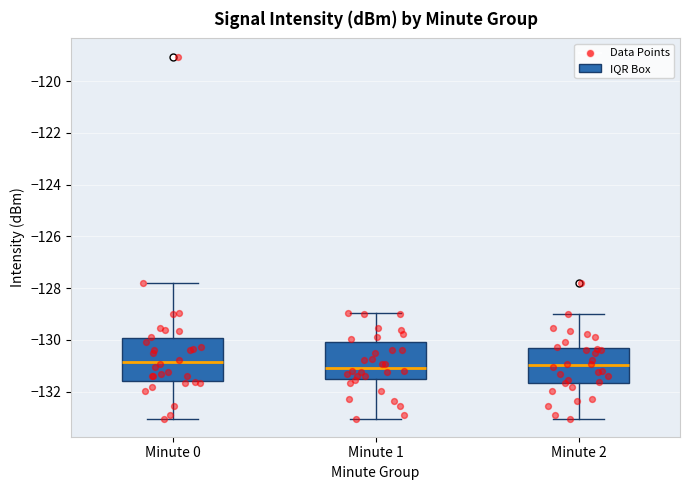

Reading left to right, transcribe this box plot: for each box, give where its median line is, the range the box spans, and where its two whiskers end, as read against the y-axis. The values are not printed on the chart, so give them approximately, as read against the axis.

Minute 0: median -130.8, box -131.6 to -130.0, whiskers -133.0 to -127.8
Minute 1: median -131.0, box -131.6 to -130.0, whiskers -133.0 to -129.0
Minute 2: median -131.0, box -131.6 to -130.4, whiskers -133.0 to -129.0